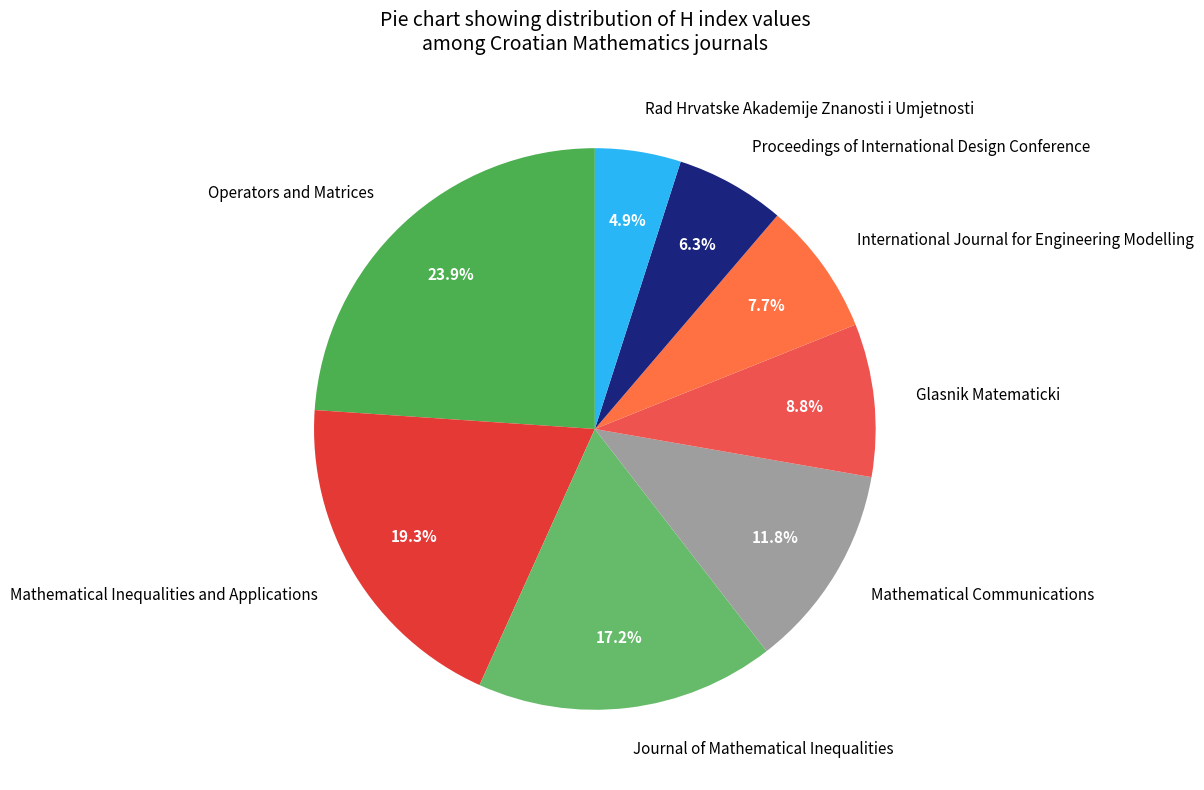

Which slice is the smallest?

Rad Hrvatske Akademije Znanosti i Umjetnosti